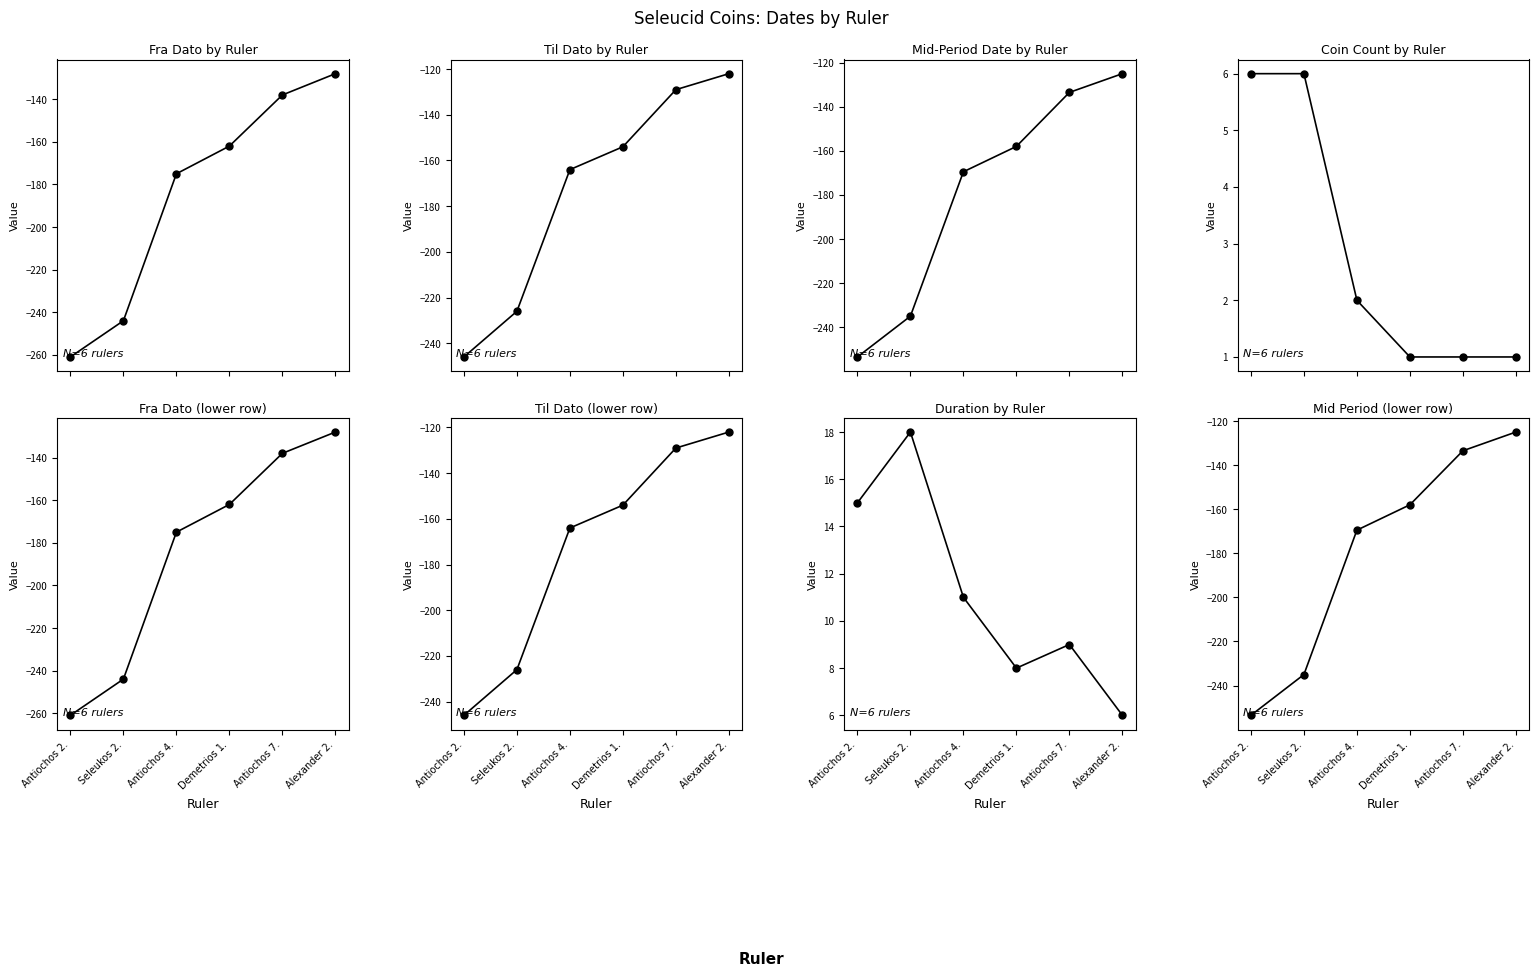

Reading left to right, what are all the values shown in this chart?

Fra Dato: -261.0	-244.0	-175.0	-162.0	-138.0	-128.0
Til Dato: -246.0	-226.0	-164.0	-154.0	-129.0	-122.0
Mid Period: -253.5	-235.0	-169.5	-158.0	-133.5	-125.0
Coin Count: 6.0	6.0	2.0	1.0	1.0	1.0
Duration: 15.0	18.0	11.0	8.0	9.0	6.0